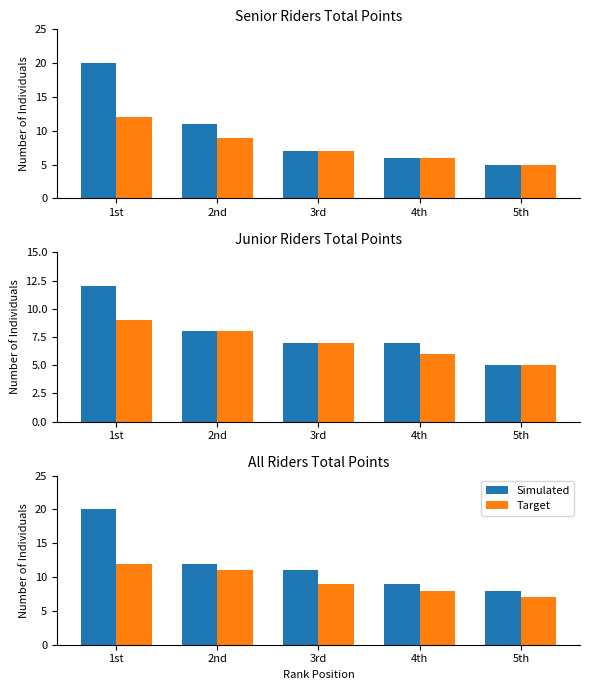

What is the average value of the Target series?

9